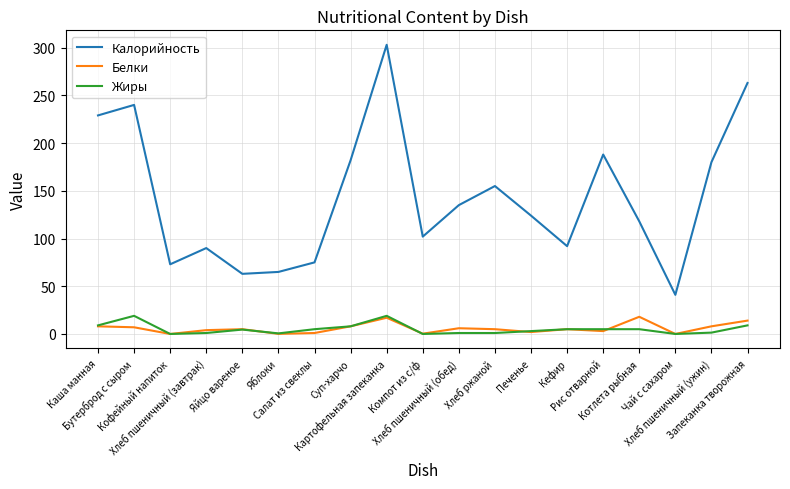

Which series has the largest range (max minus min)?

Калорийность